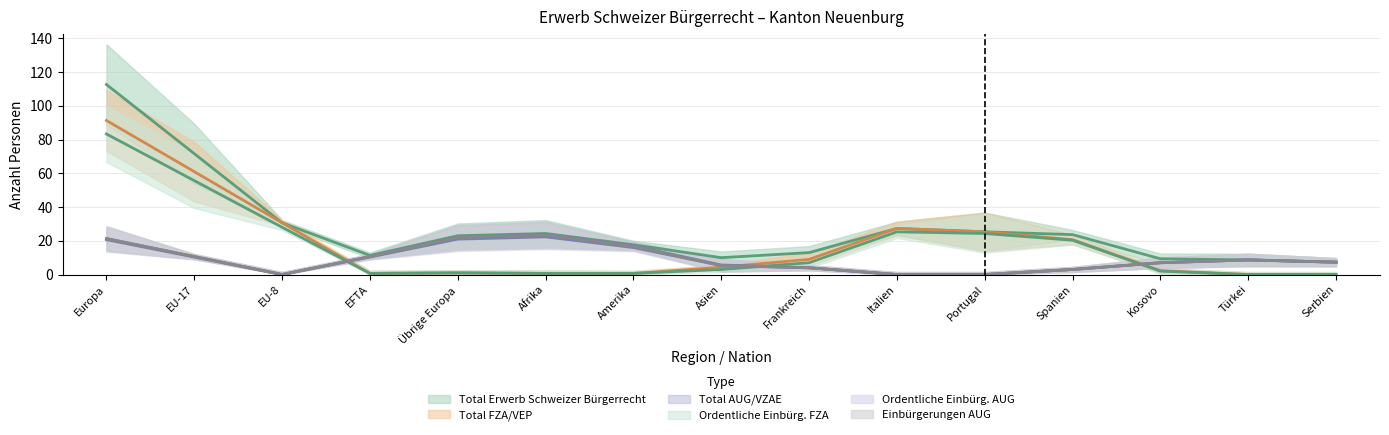

What is the label of the 6th point from the left?

Afrika